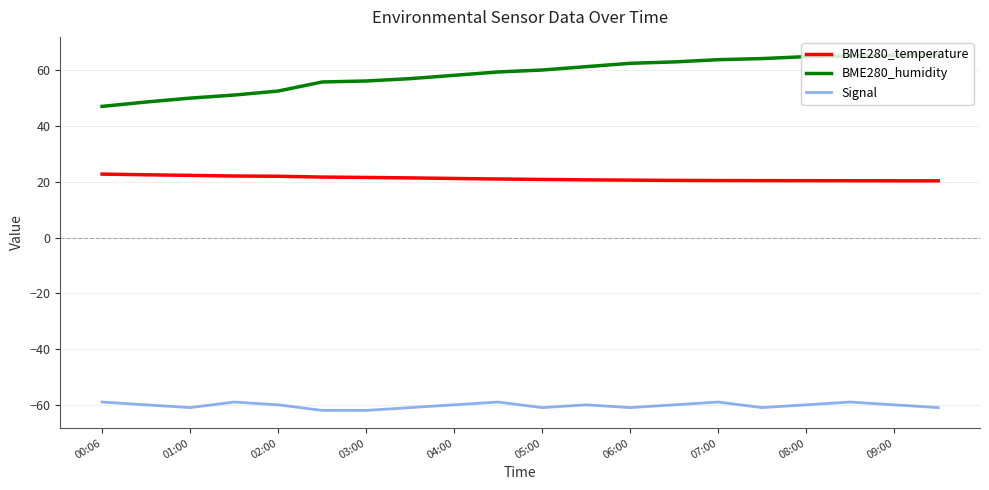

Which series has the largest total across all categories?

BME280_humidity